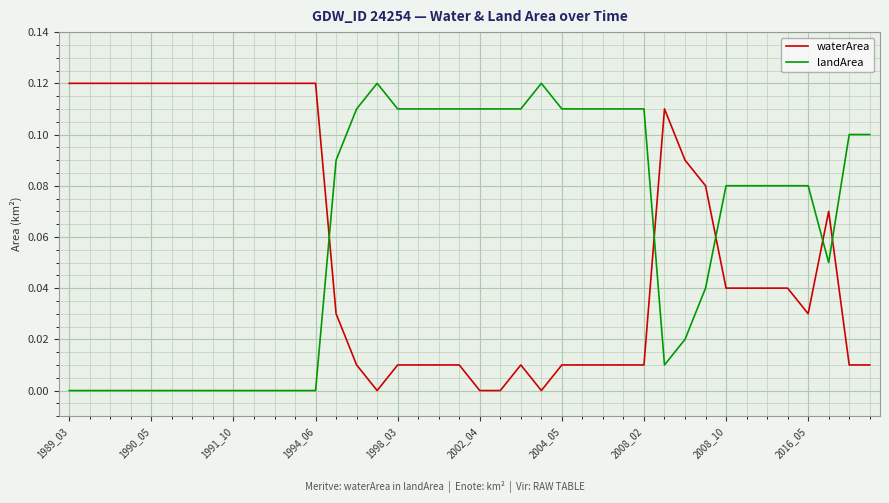

How many times do landArea and waterArea cross each other?

5